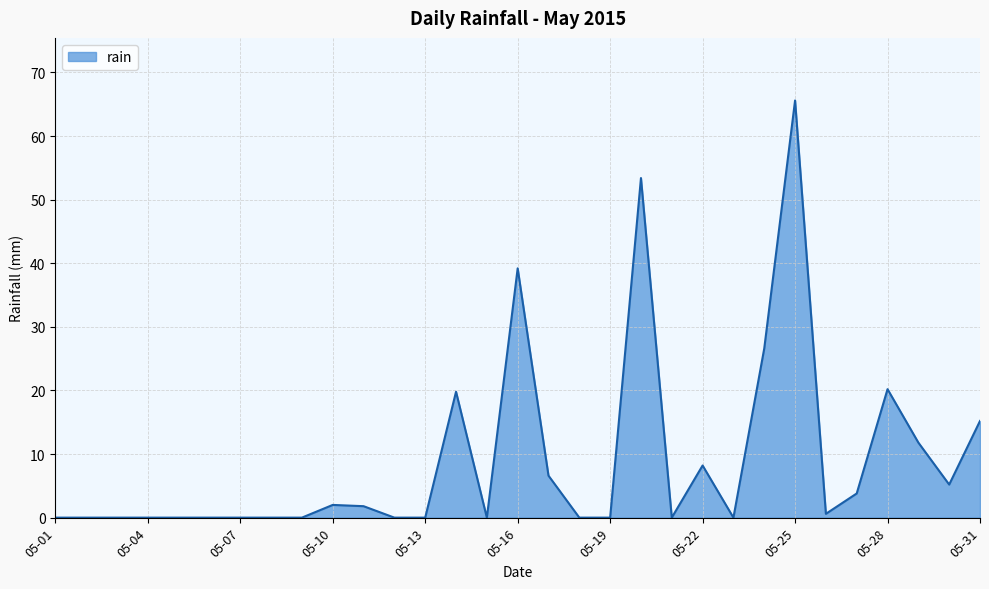

What is the difference between the maximum and minimum values?

65.6